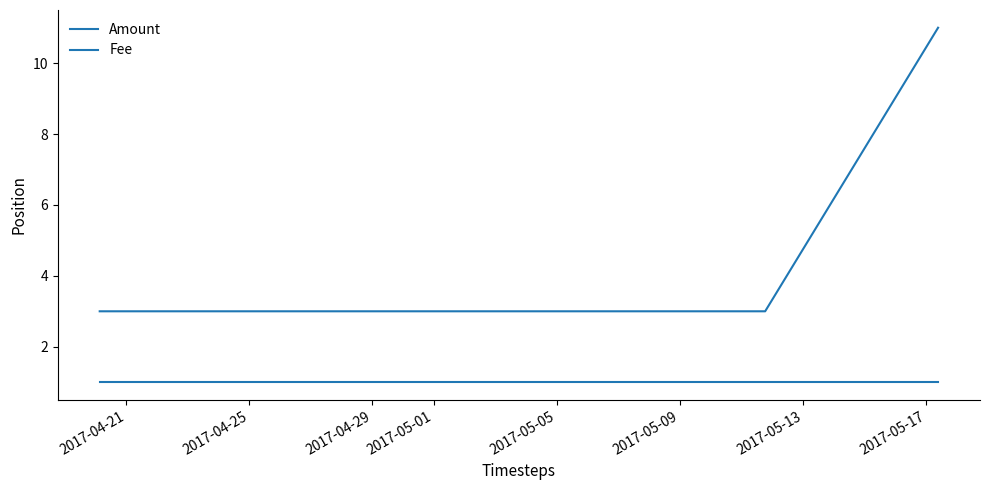

At which label does Amount reach its minimum?

2017-04-21